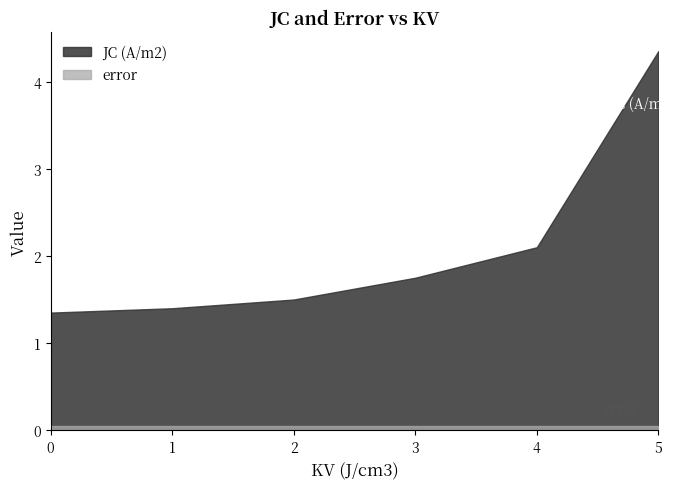

List the labels in order of error value, smallest first.

0, 1, 2, 3, 4, 5